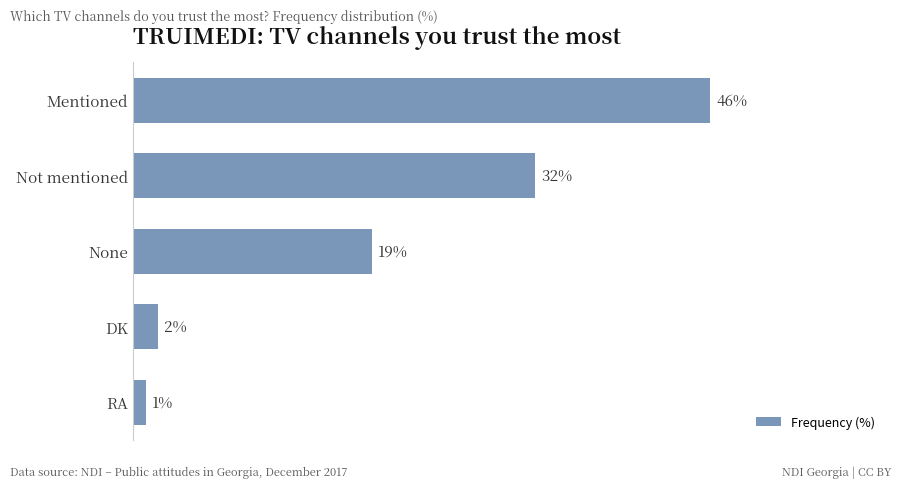

Which has a higher value, None or DK?

None